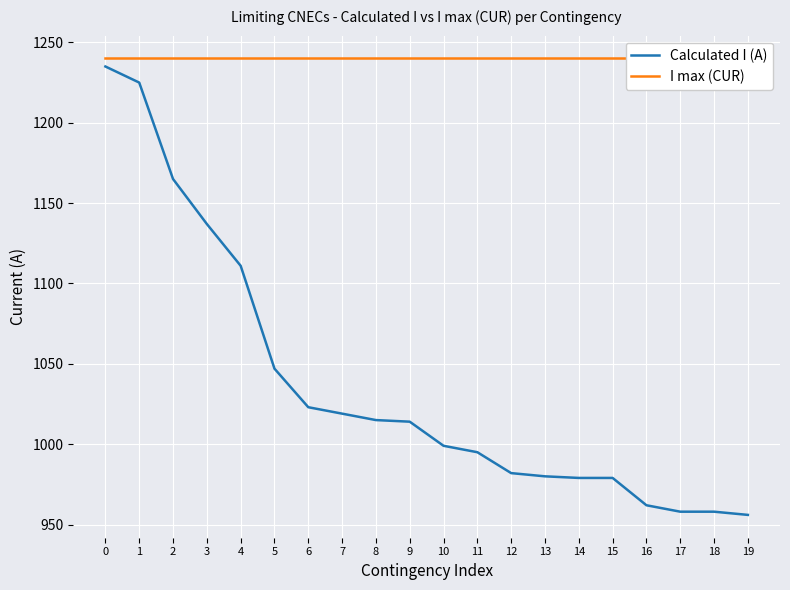

Is the value of I max (CUR) at 2 greater than the value of Calculated I (A) at 17?

Yes